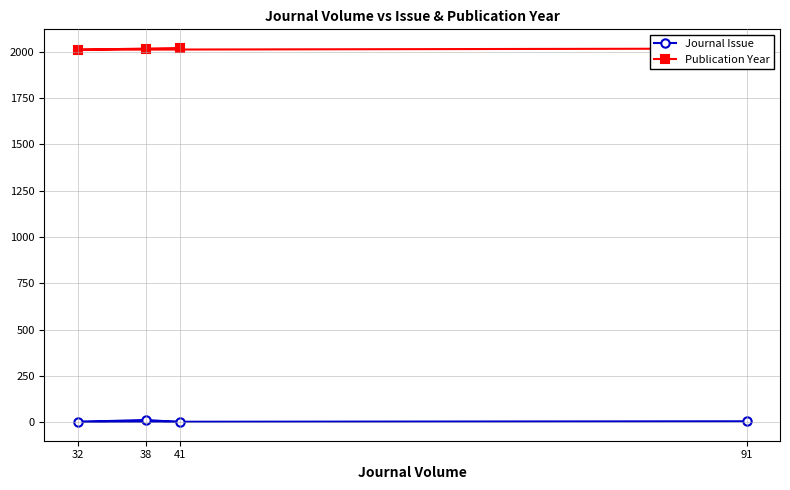

What is the difference between the maximum and minimum values in the Publication Year series?

9